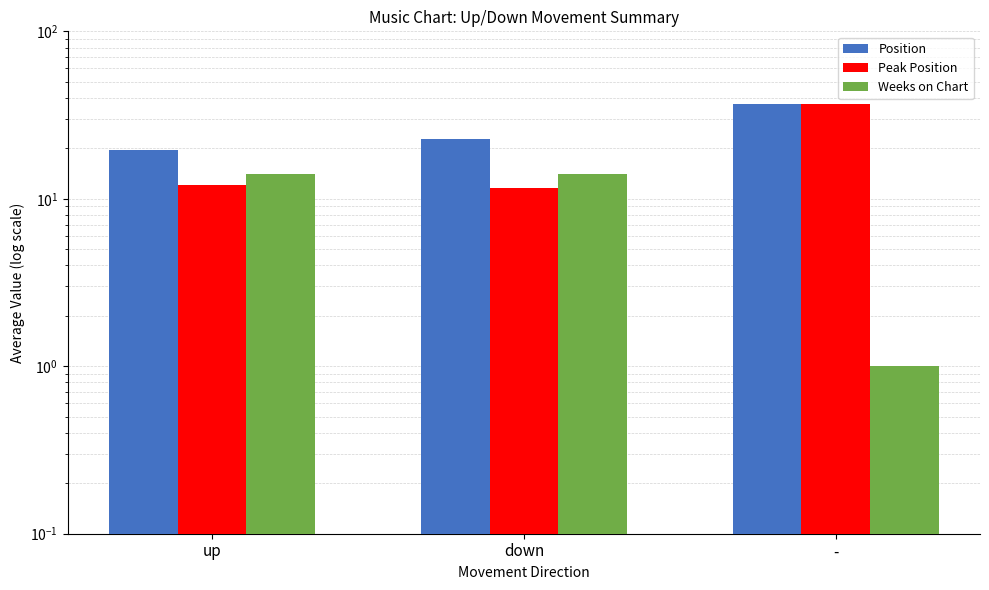

How many values in the Peak Position series are below 12?

1